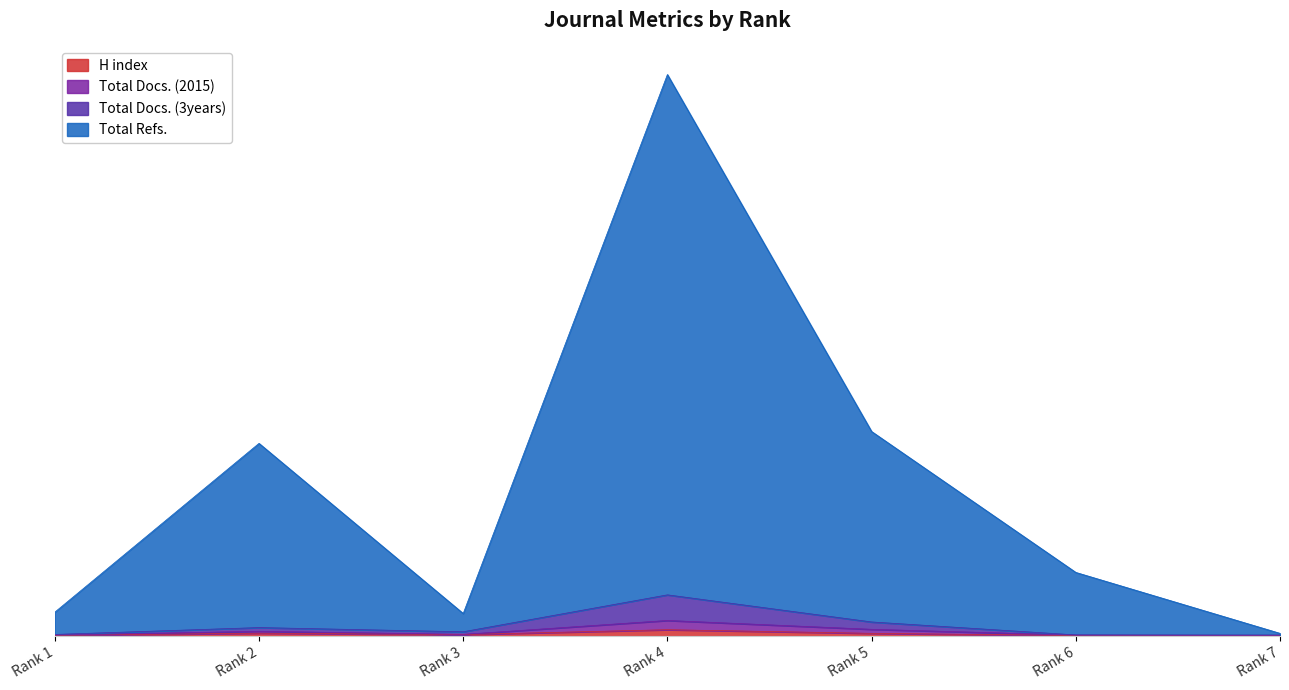

At which label does H index first exceed 22?

Rank 2